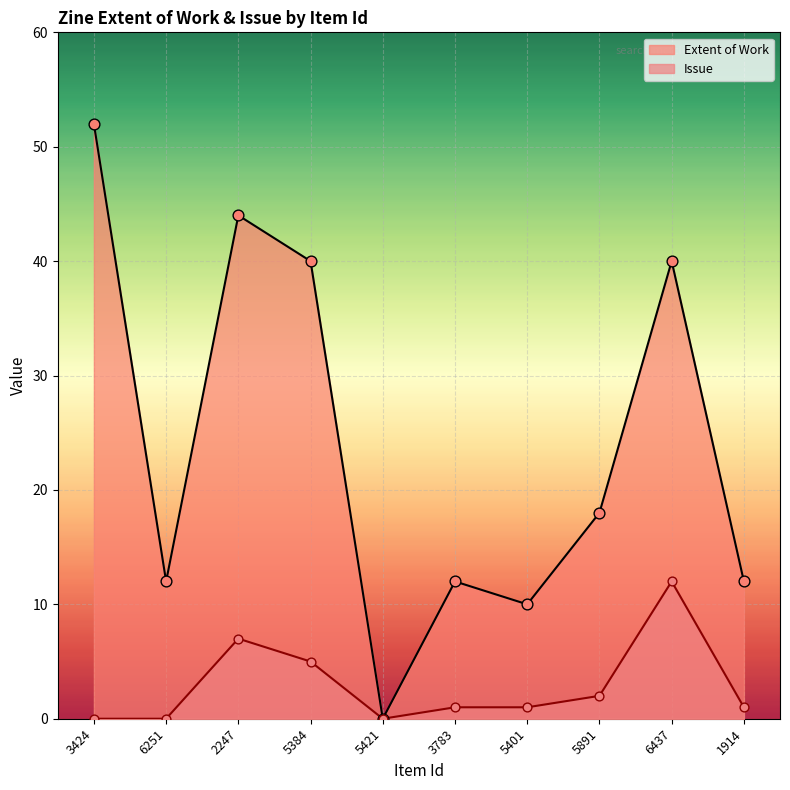

At which category is the sum across all series the highest?

3424